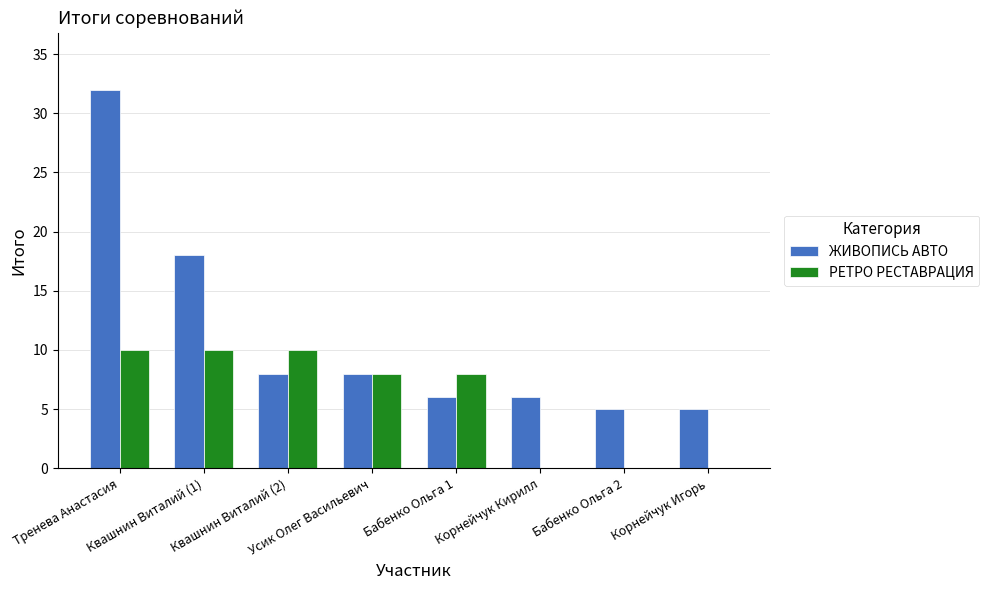

What is the maximum value shown in the chart?

32